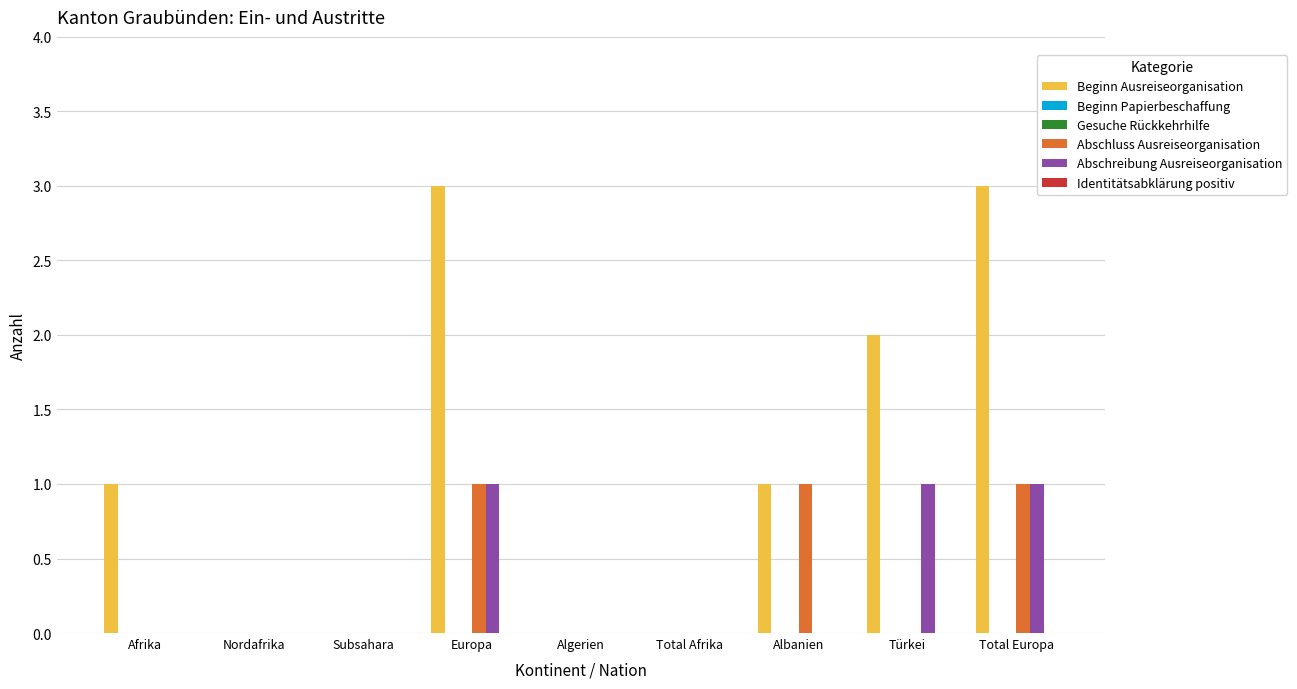

Which series has the largest range (max minus min)?

Beginn Ausreiseorganisation